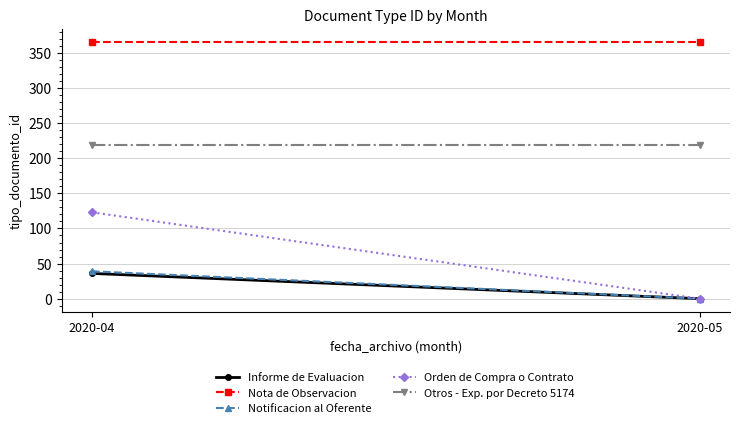

Rank the series at 2020-04 from lowest to highest value.

Informe de Evaluacion, Notificacion al Oferente, Orden de Compra o Contrato, Otros - Exp. por Decreto 5174, Nota de Observacion